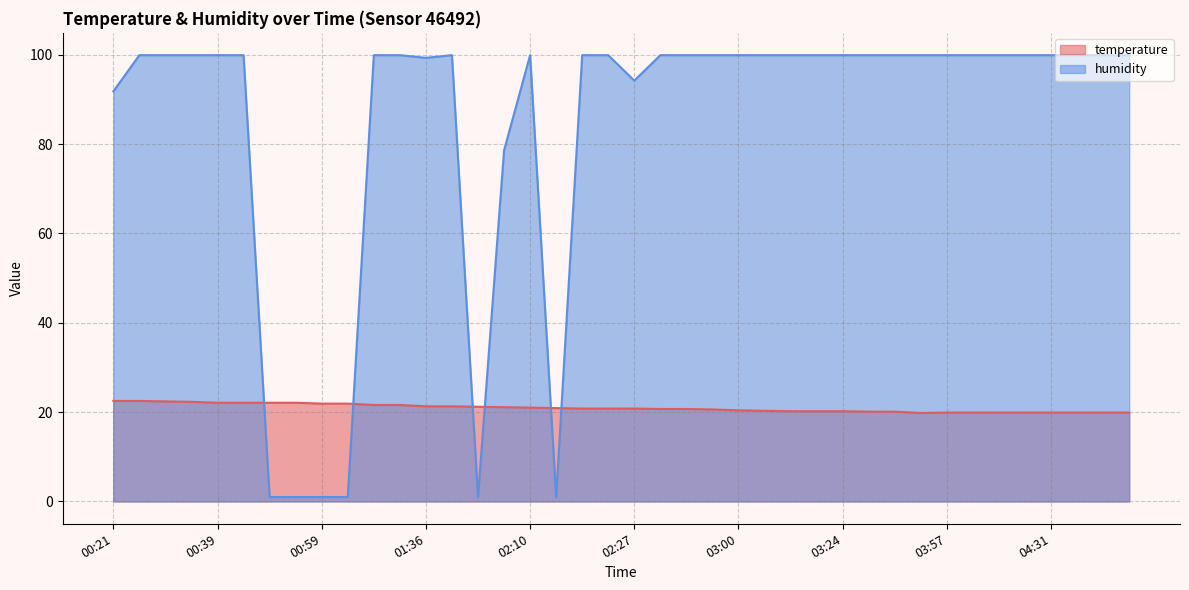

The temperature series shows 10.3 at 02:36. True or false?

False